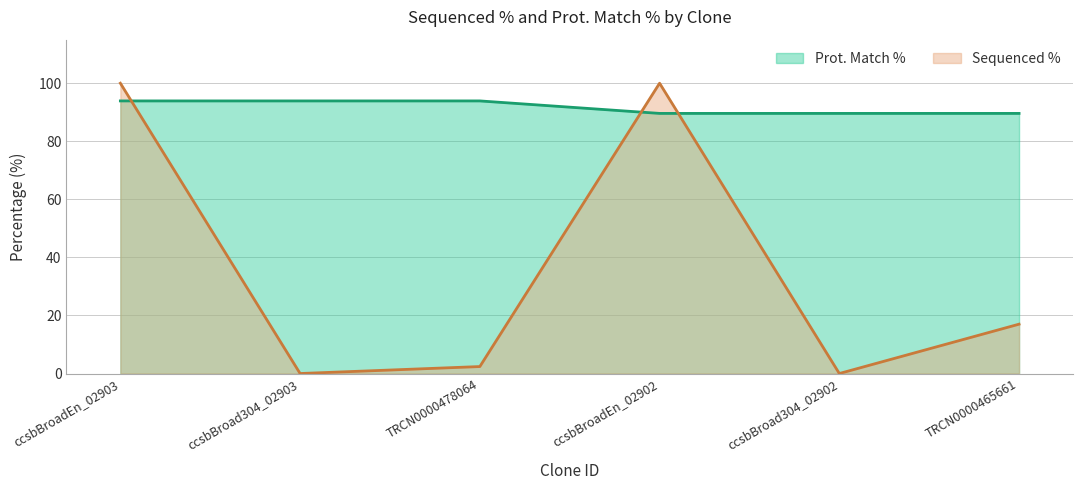

How many interior local peaks does the Sequenced % series have?

1